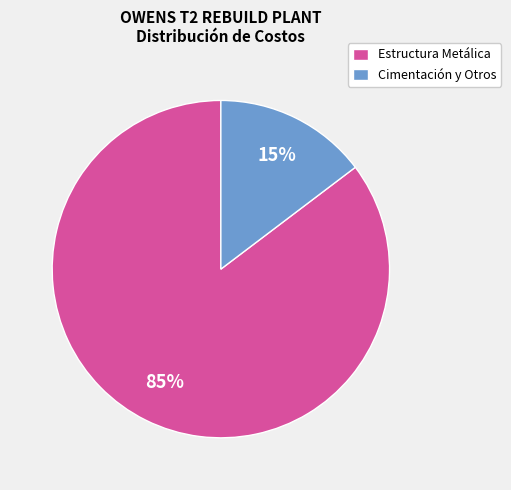

To the nearest percent, what is the average slice percentage?

50%